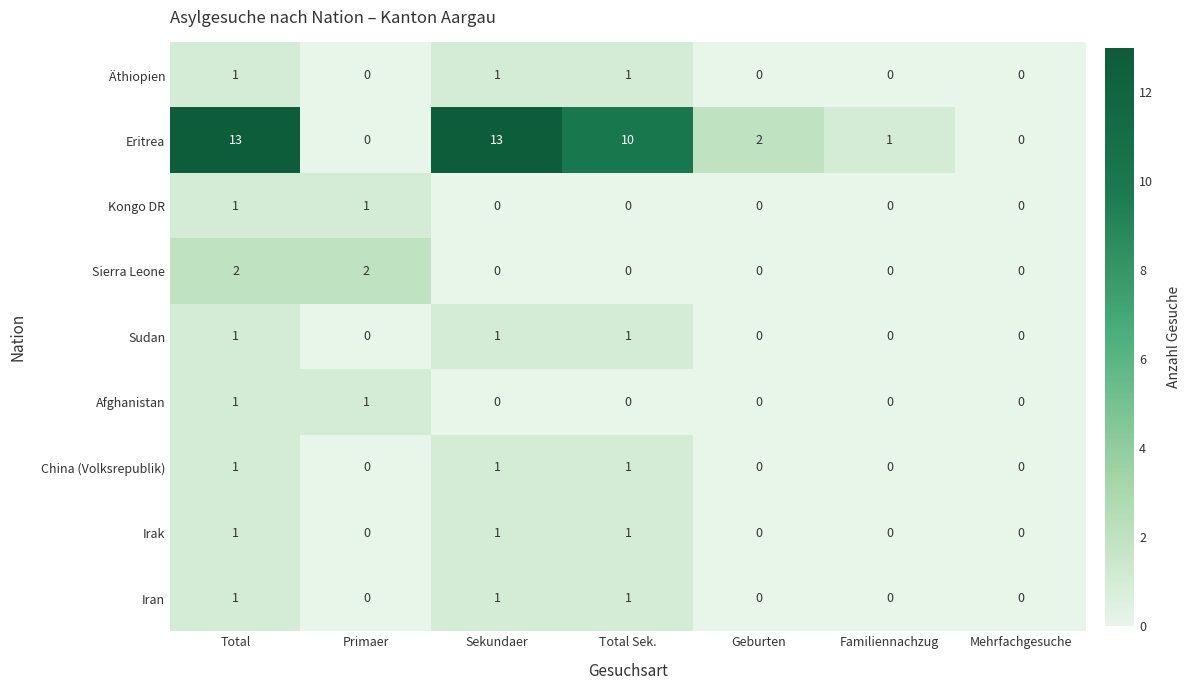

The value of Sudan at Total Sek. is 1. True or false?

True